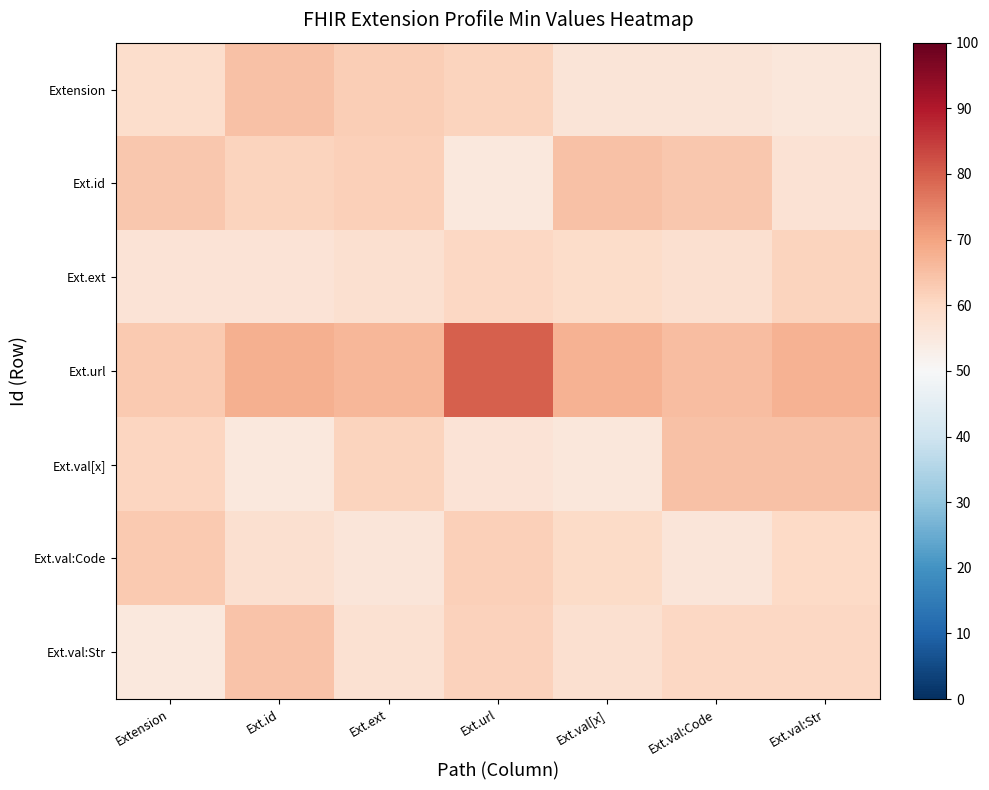

Between Extension and Ext.id, which is larger?

Ext.id